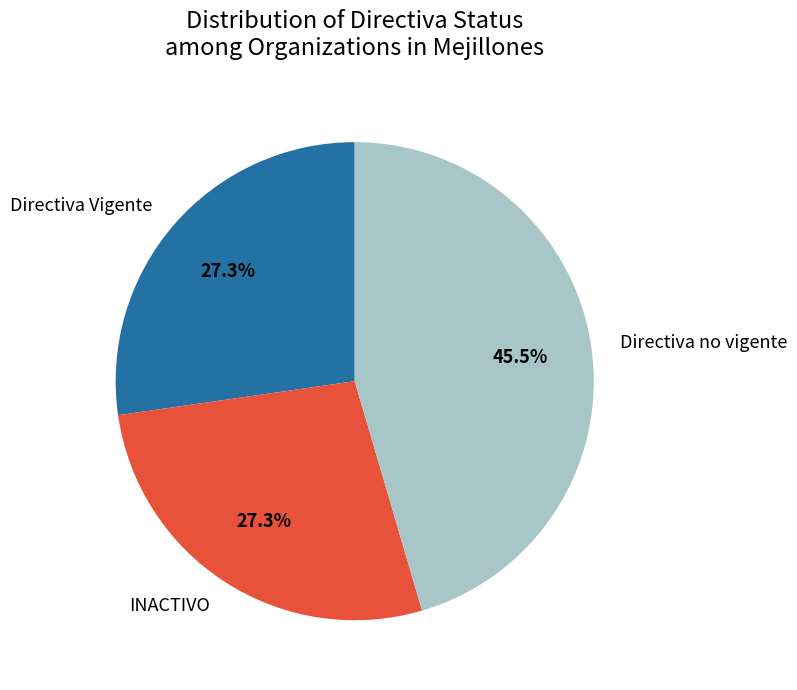

Combined, what portion of the pie is INACTIVO and Directiva Vigente?

54.5%